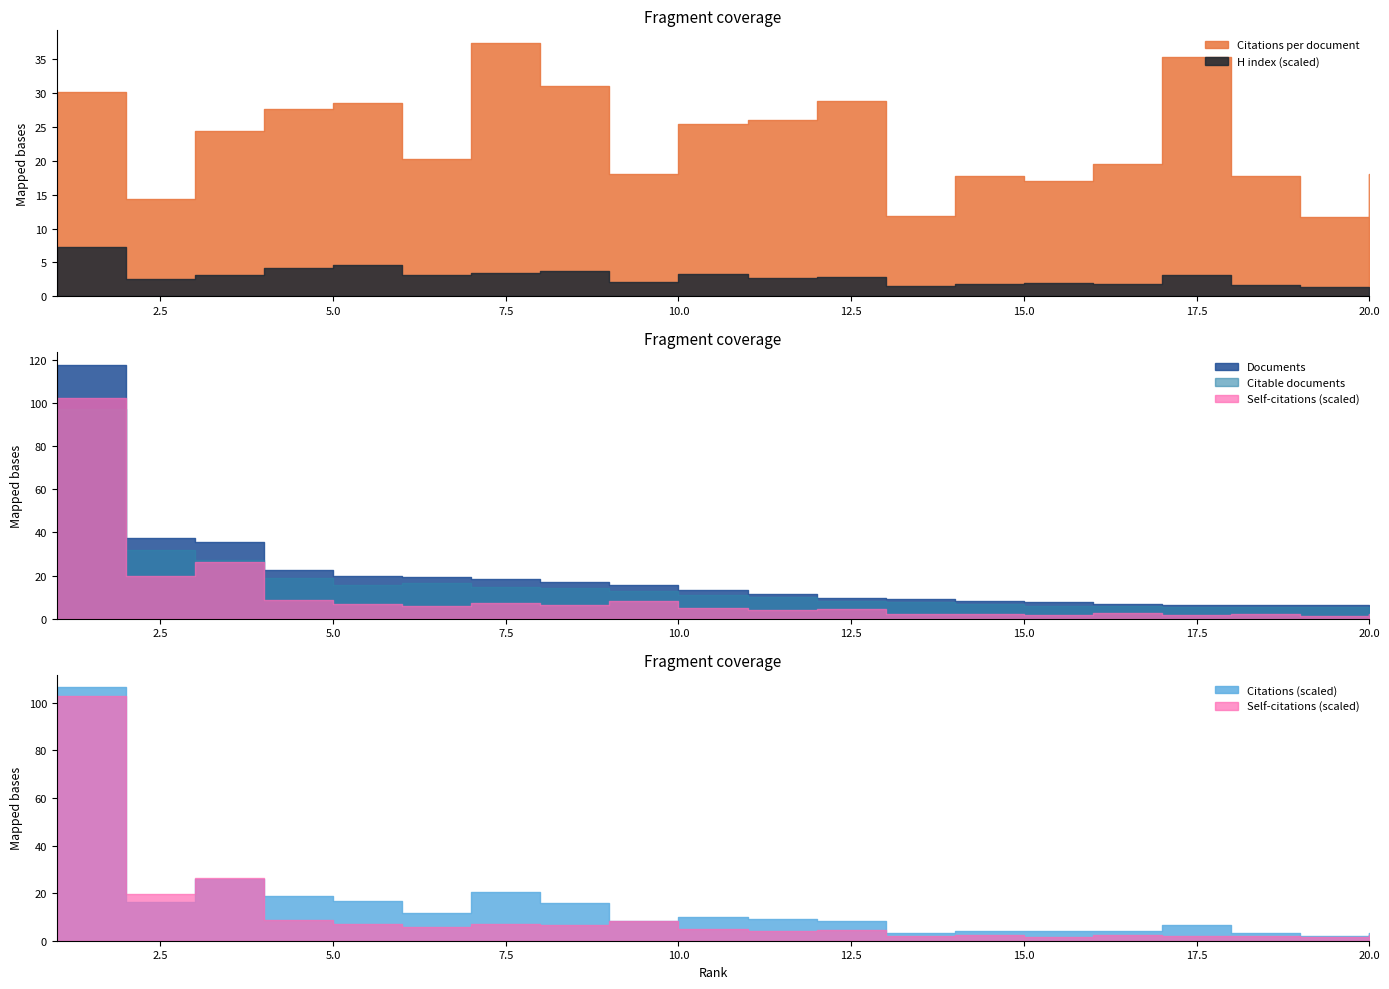

How many lines are shown in the chart?

6